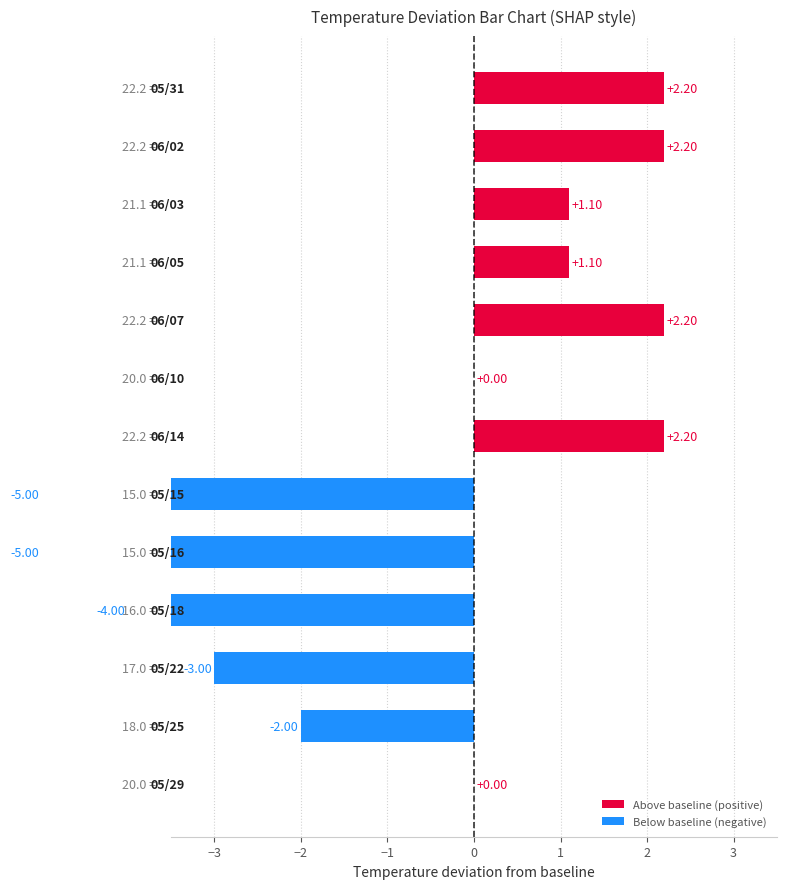

List the labels in order of value, largest first.

05/31, 06/02, 06/07, 06/14, 06/03, 06/05, 06/10, 05/29, 05/25, 05/22, 05/18, 05/15, 05/16